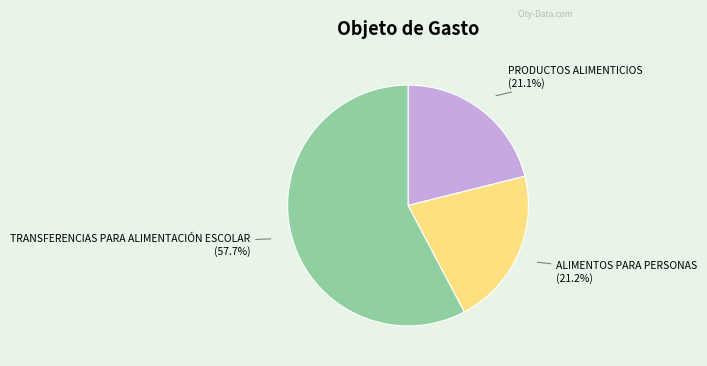

Which category has the biggest portion of the pie?

TRANSFERENCIAS PARA ALIMENTACIÓN ESCOLAR